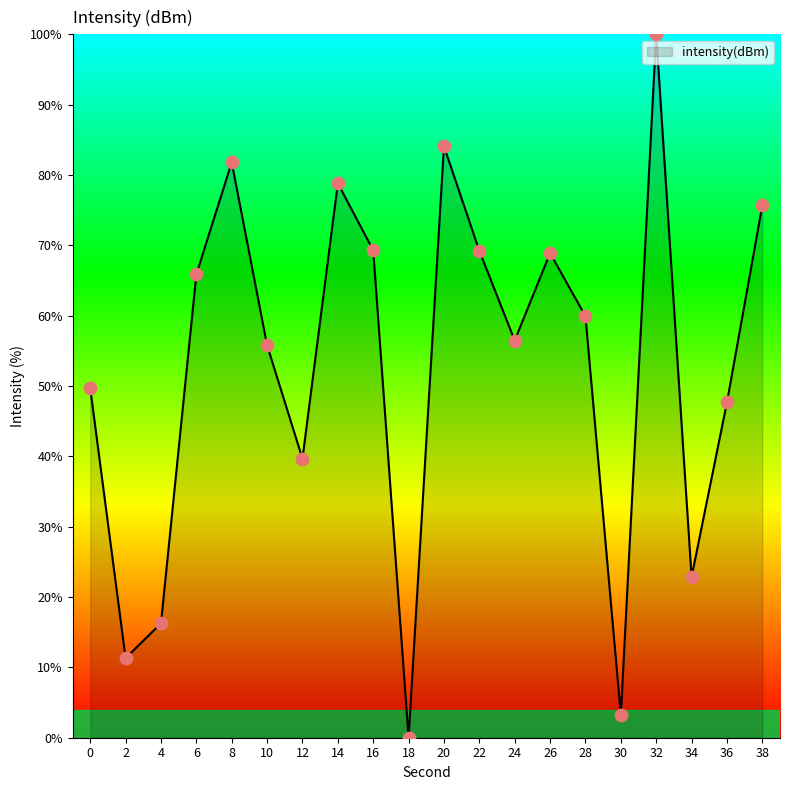

What is the change in value from 4 to 6?

+49.6